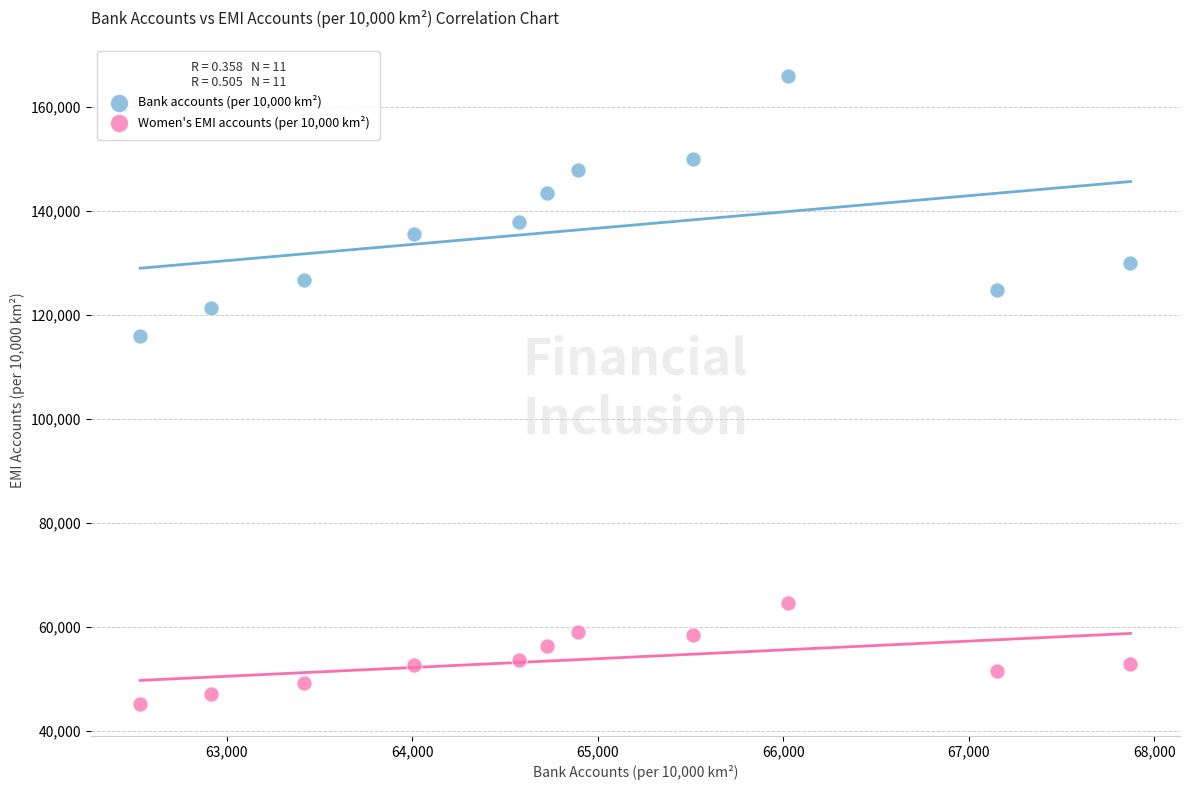

Which series reaches the maximum Y coordinate?

Bank accounts (per 10,000 km²)